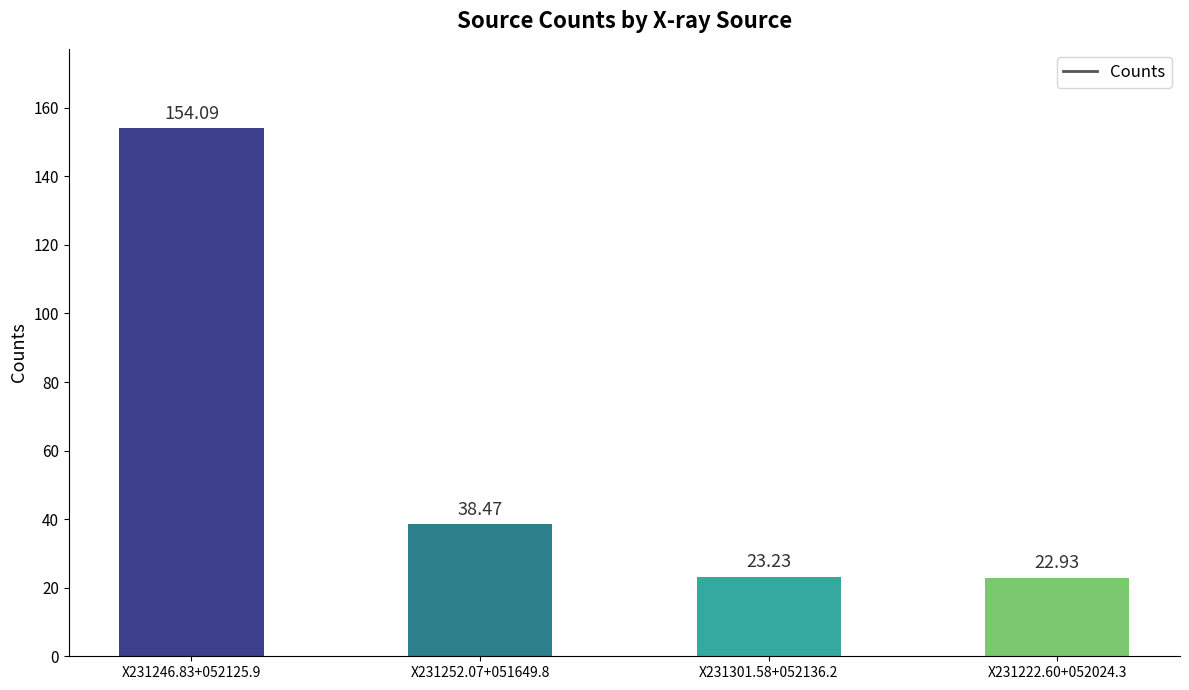

What is the approximate value at X231222.60+052024.3?

22.9